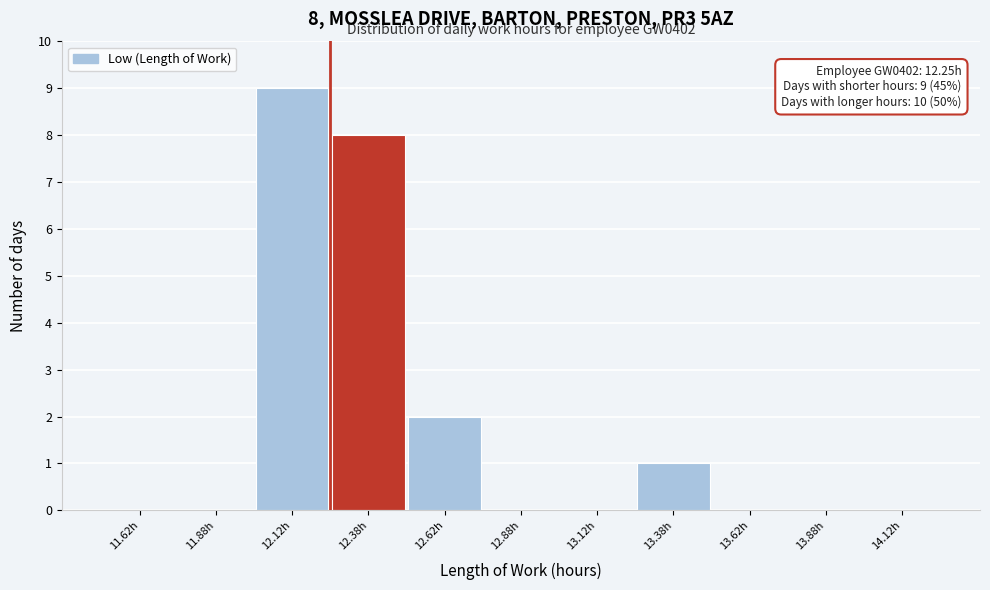

Which range on the x-axis has the tallest bar?

12.00 to 12.25